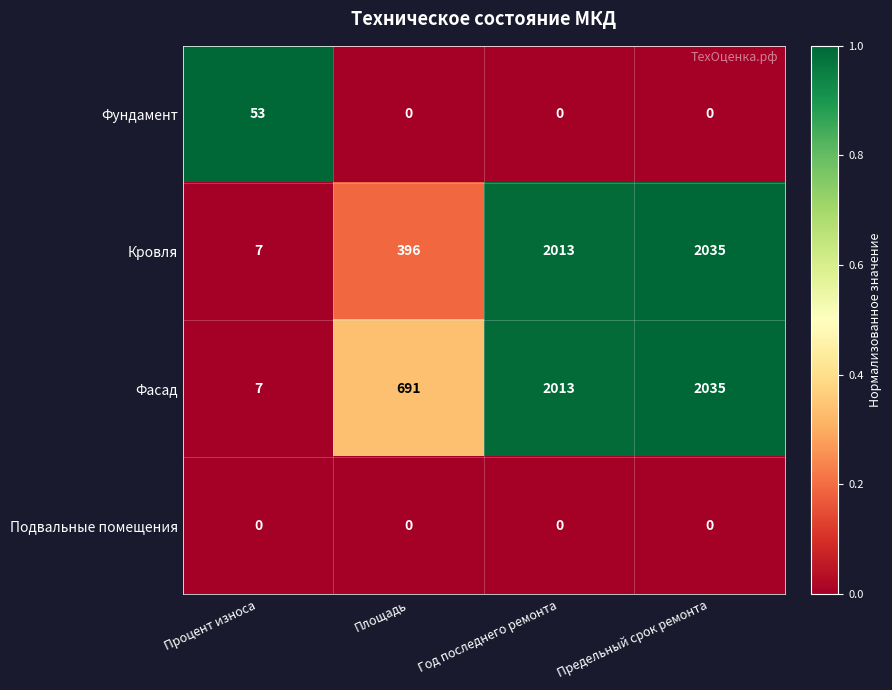

What is the total value across all series at Процент износа?

67